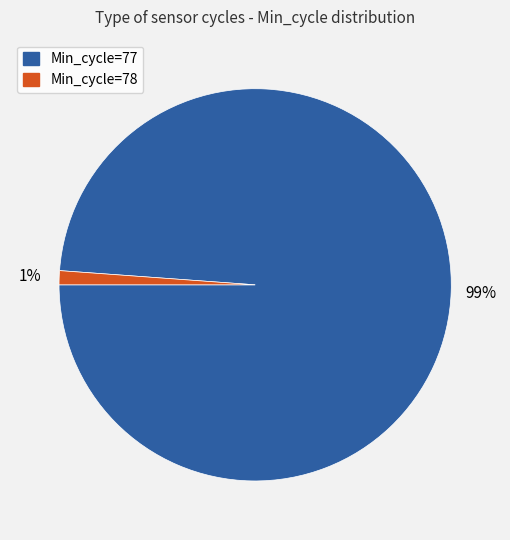

How many slices are in this pie chart?

2